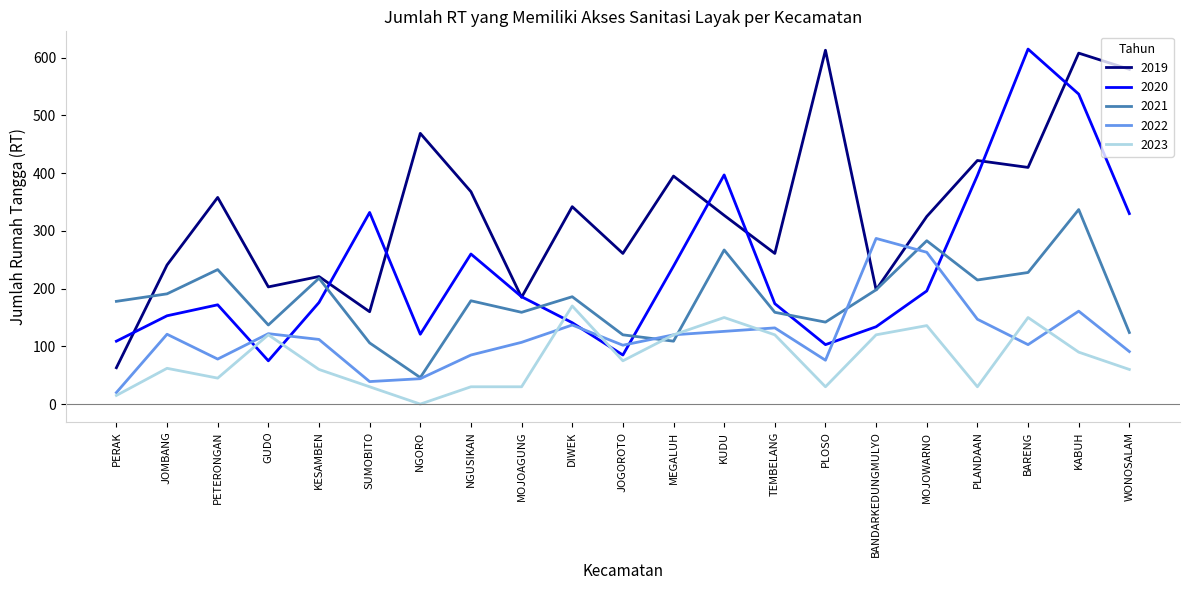

True or false: 2019 has a value of 284 at BARENG.

False